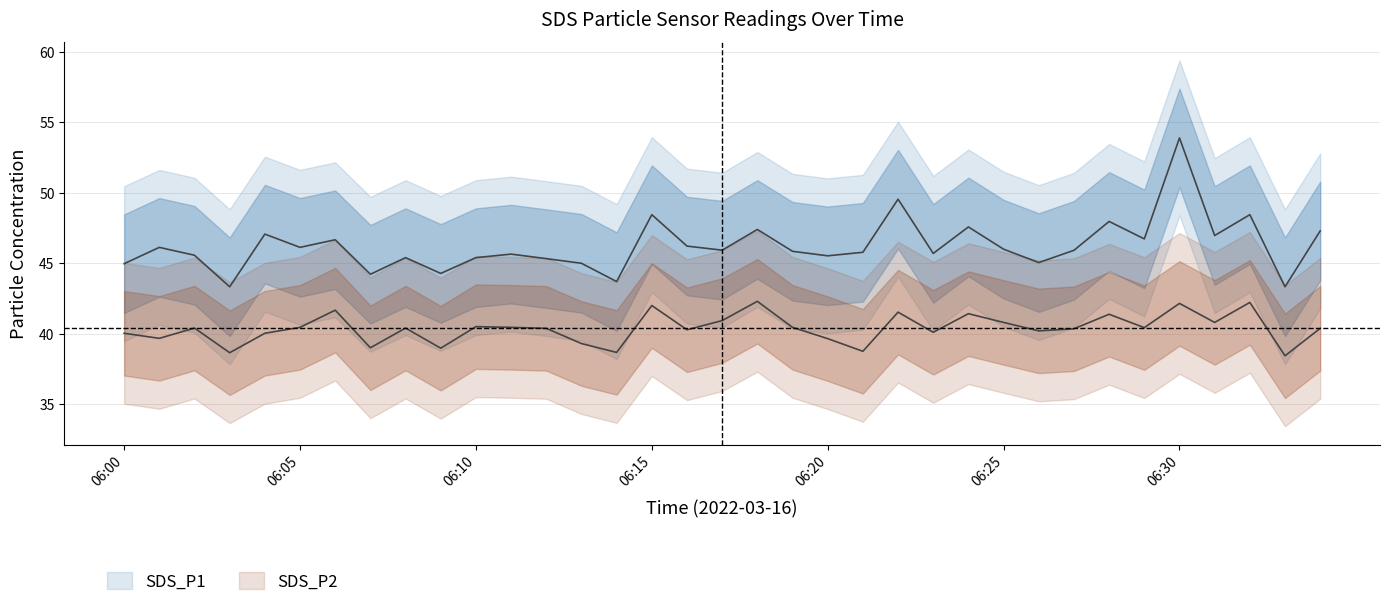

Does the chart display data point markers on the line(s)?

No